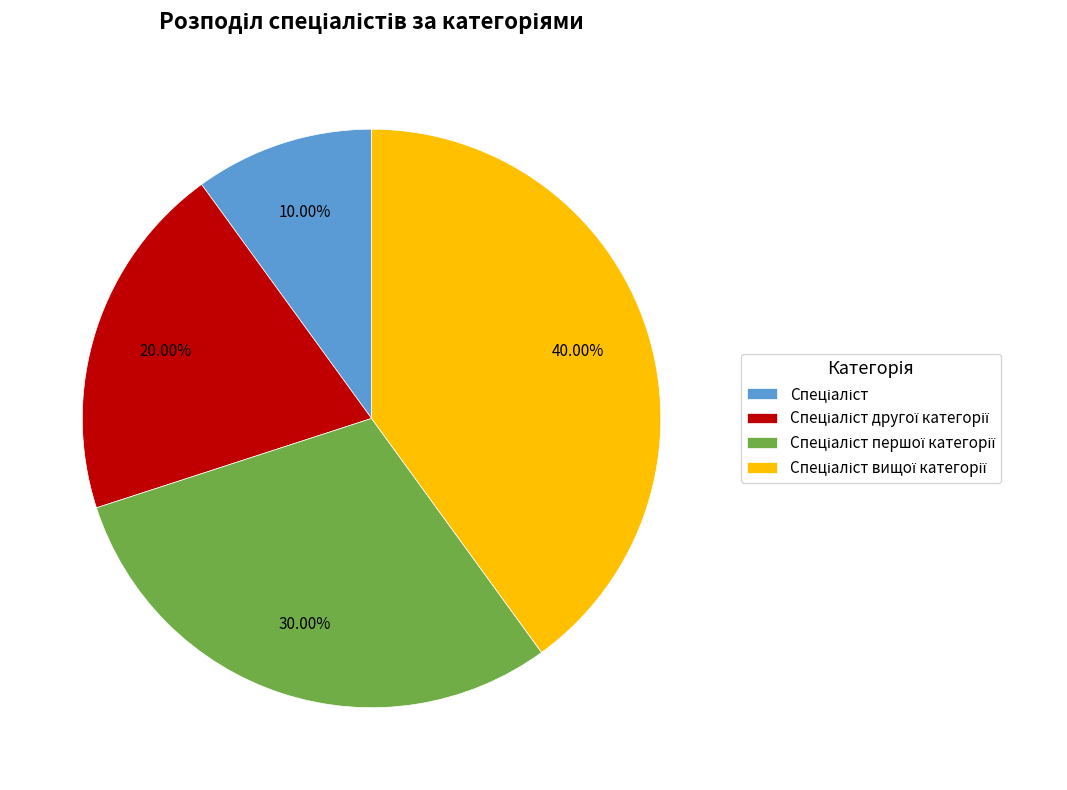

Is there a majority slice in this chart?

No